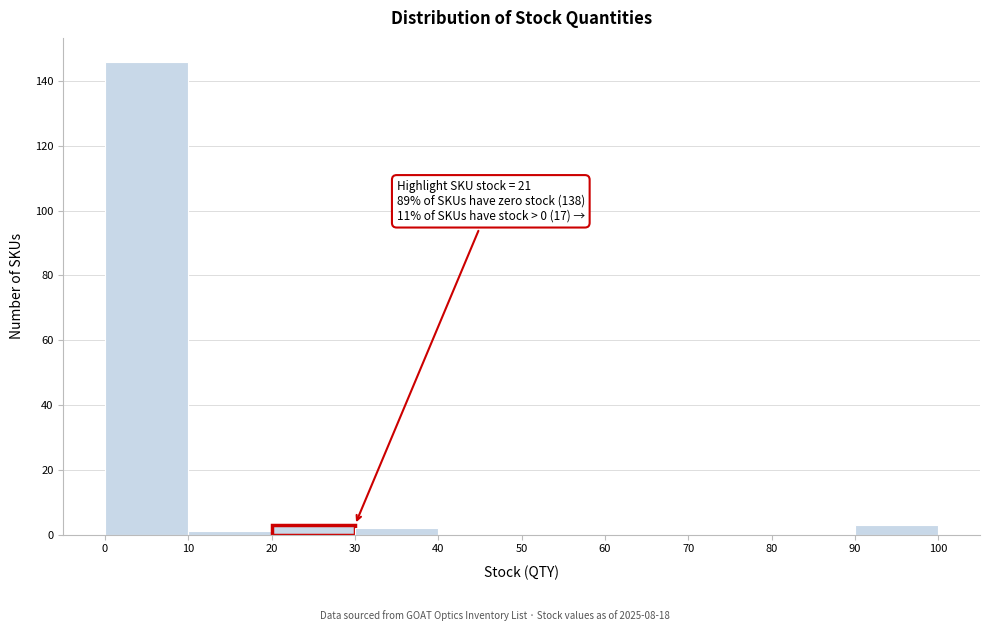

Over which range of the x-axis is the bar tallest?

0 to 10